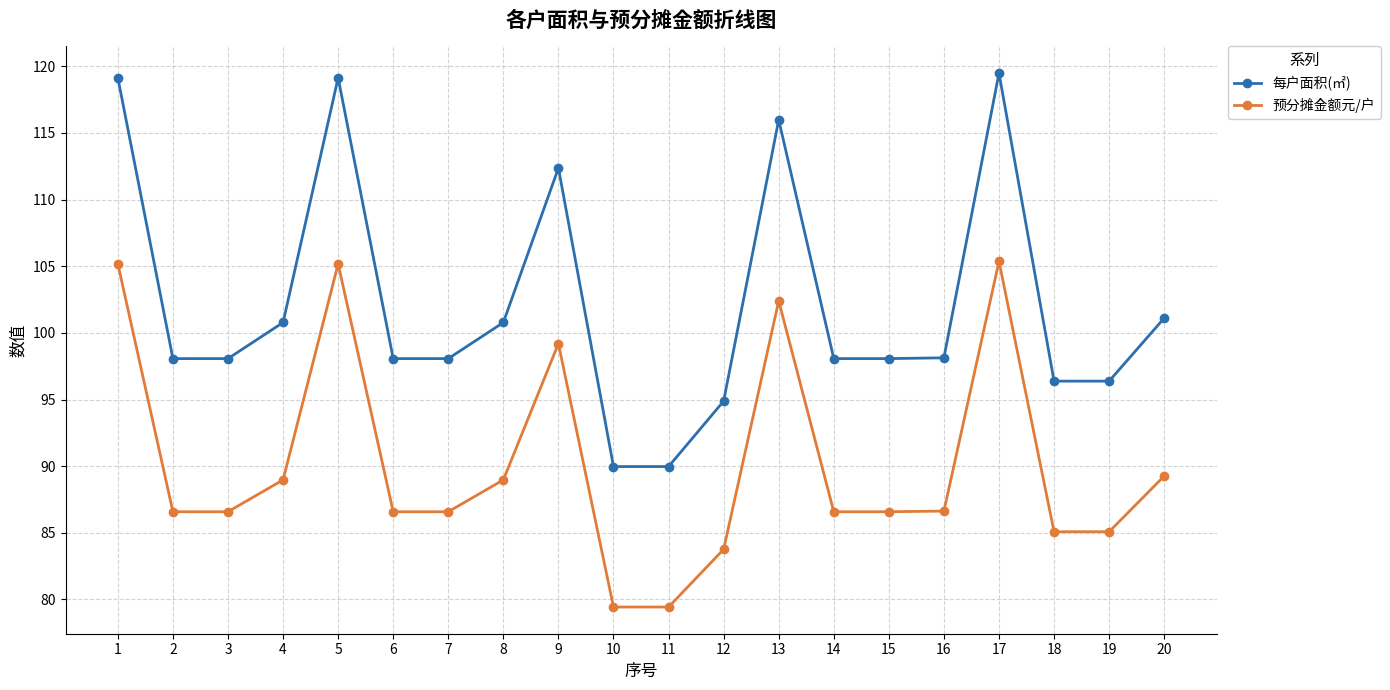

What is the minimum value for 每户面积(㎡)?

90.0